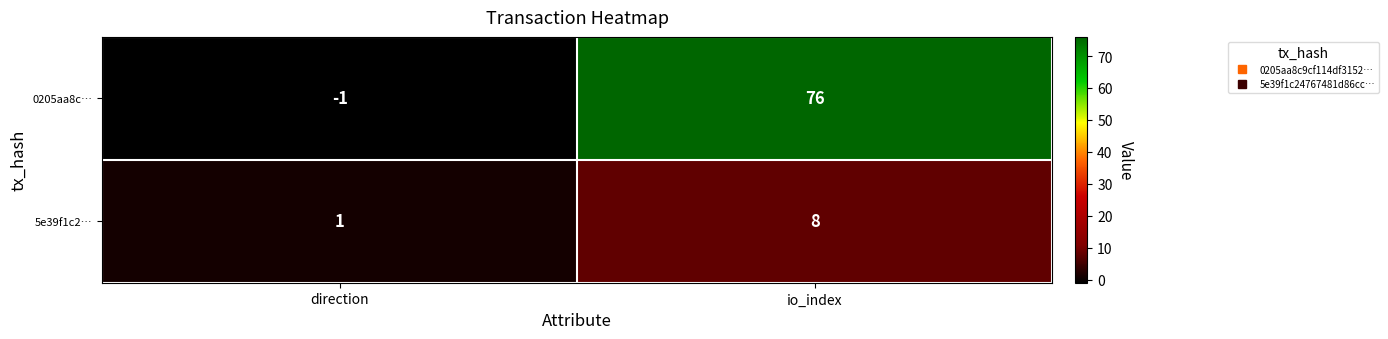

The 5e39f1c2… series shows 12 at io_index. True or false?

False